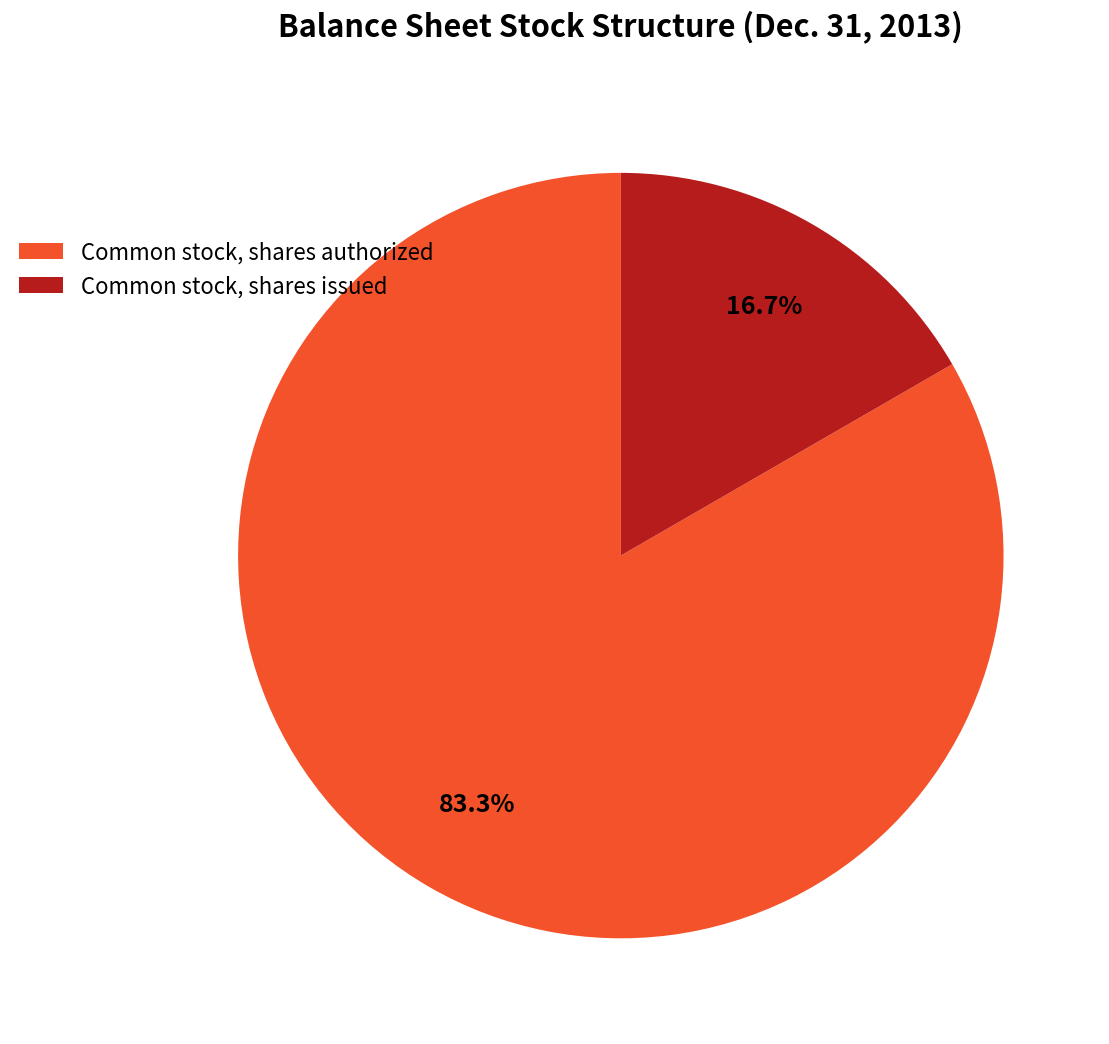

To the nearest percent, what is the average slice percentage?

50%